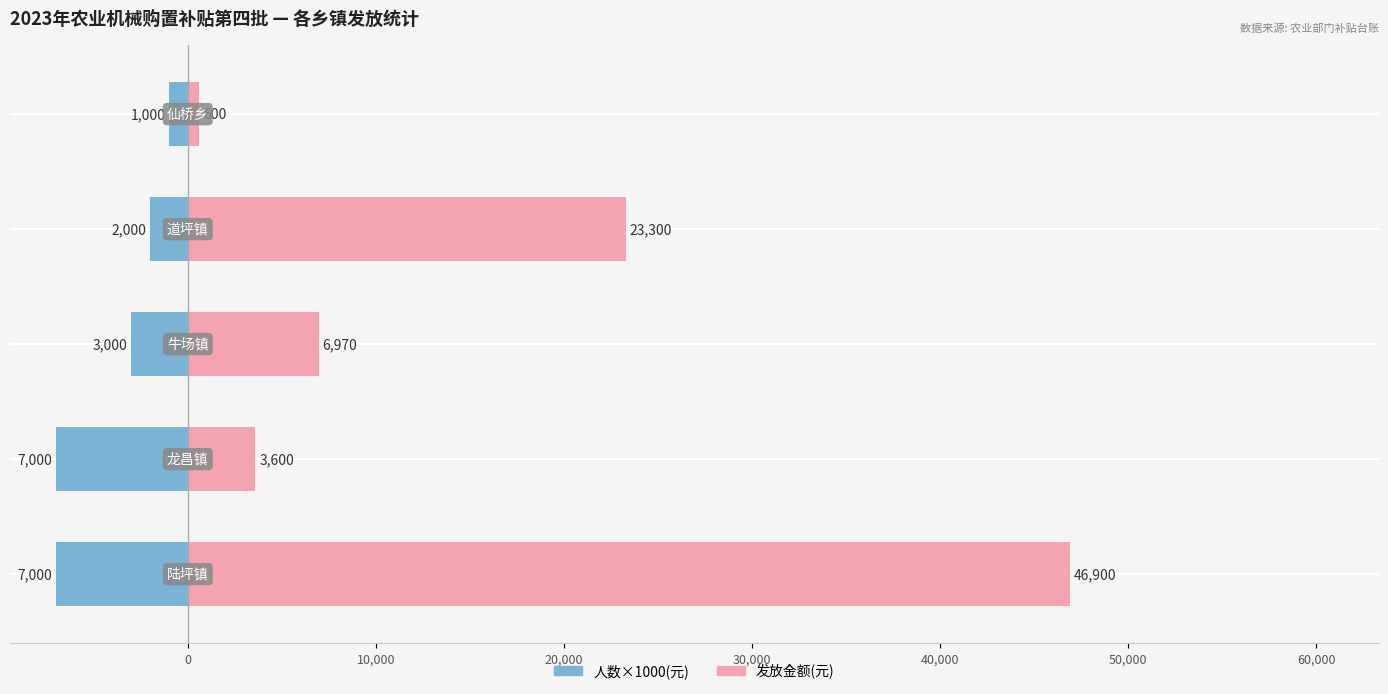

Rank the series by their average value, from lowest to highest.

人数×1000(元), 发放金额(元)